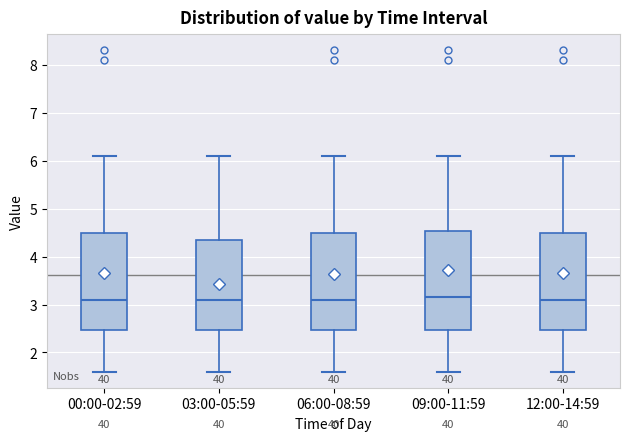

Where is the lower edge of the box for 12:00-14:59 on the y-axis? The values are not printed on the chart, so give them approximately, as read against the axis.

2.5